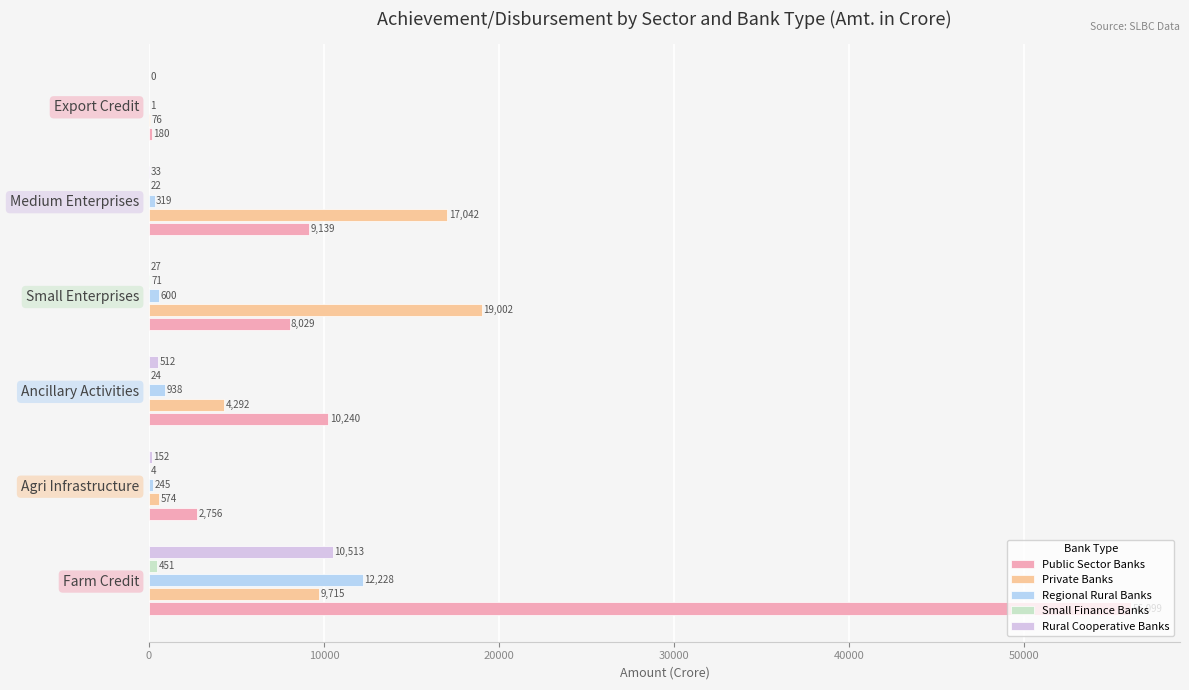

What is the approximate value of Private Banks at Agri Infrastructure?

574.0